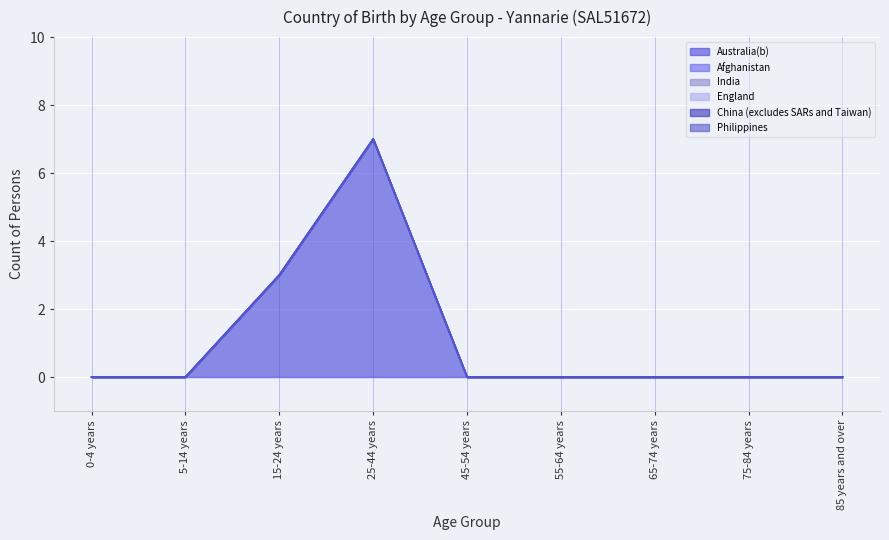

True or false: Afghanistan and England cross at least once.

False